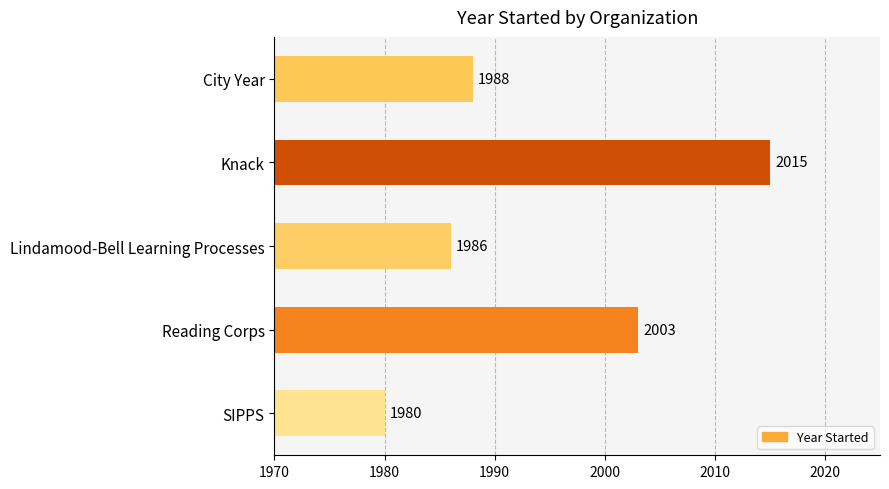

At which label is the value closest to 1997?

Reading Corps